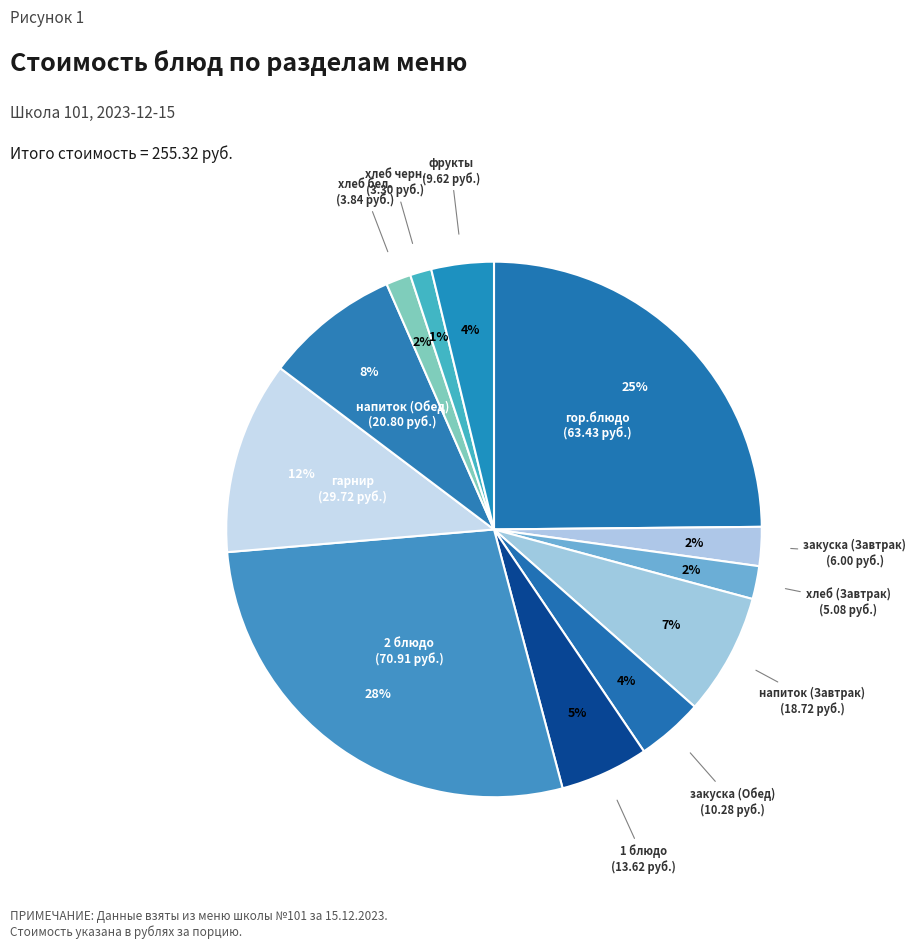

What is the ratio of the value at хлеб (Завтрак) to the value at гарнир?

0.2